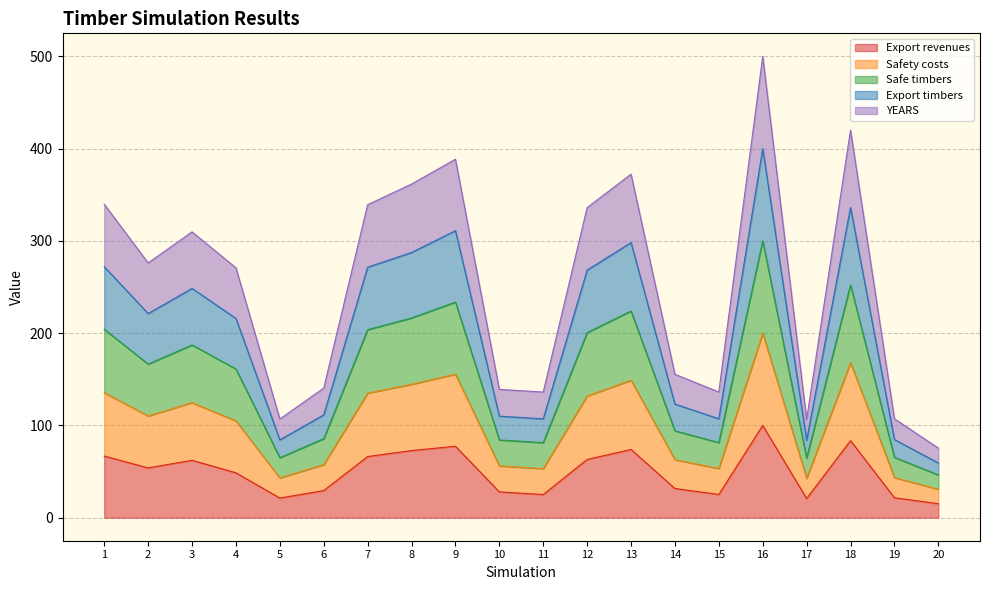

What is the difference between the highest and lowest values at 20?

60.3